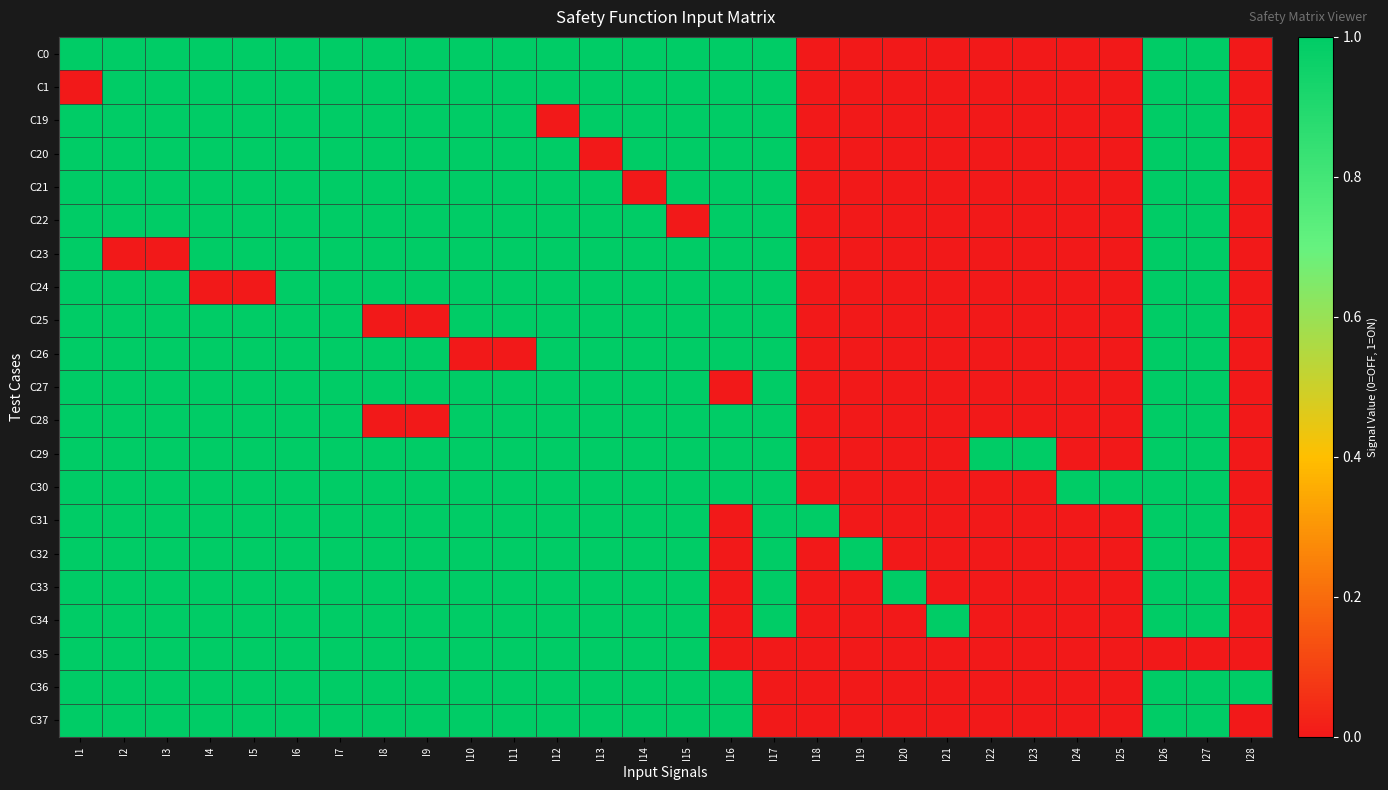

Which category has the highest value across all series?

I1